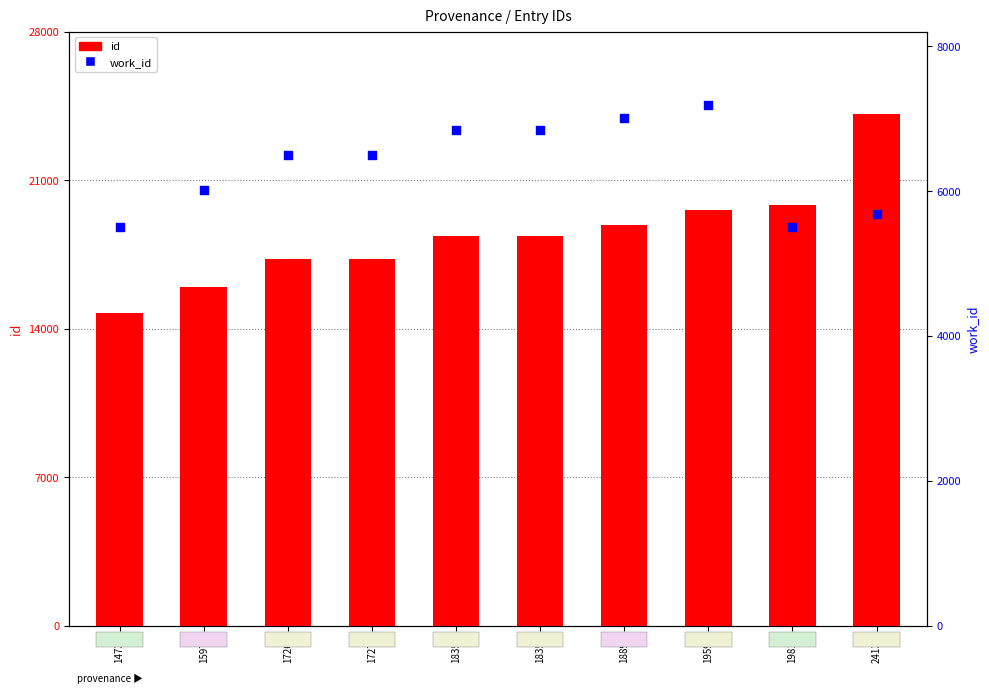

Which series contains the lowest Y value?

work_id